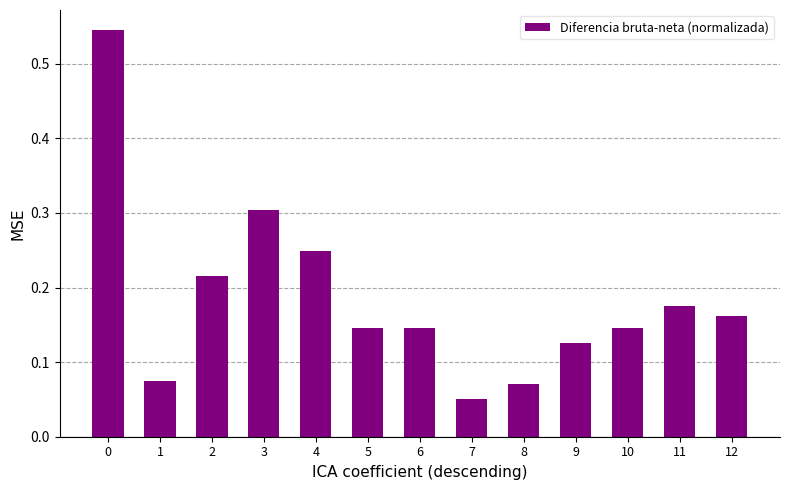

Is it true that the value at 4 is 0.1?

False